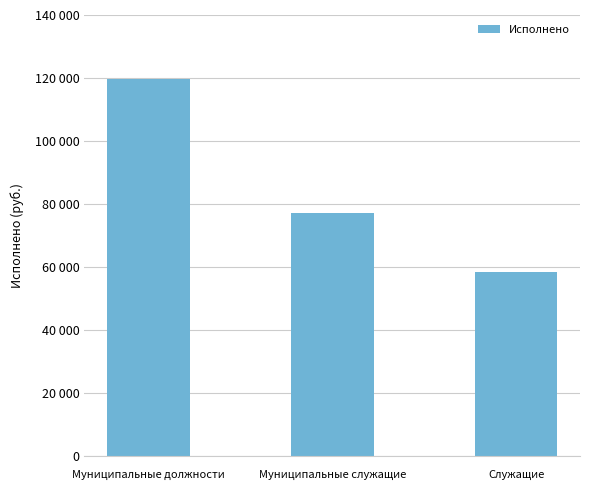

List the labels in order of value, smallest first.

Служащие, Муниципальные служащие, Муниципальные должности